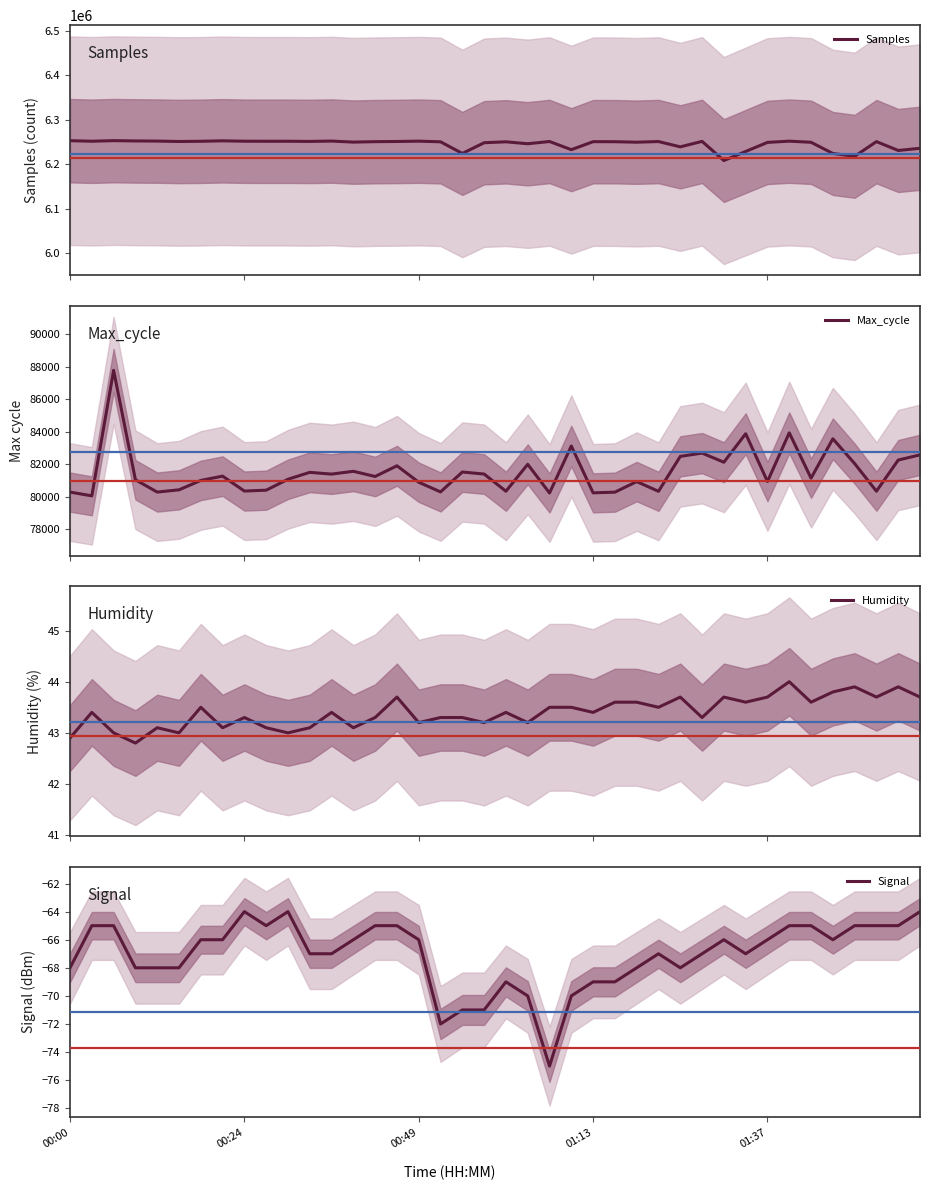

At how many categories does at least one series exceed 1532473?

40